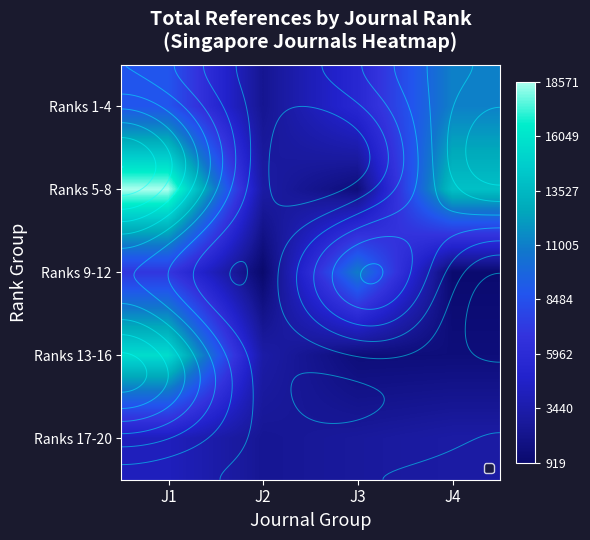

True or false: Ranks 1-4 has a value of 5547 at J3.

True